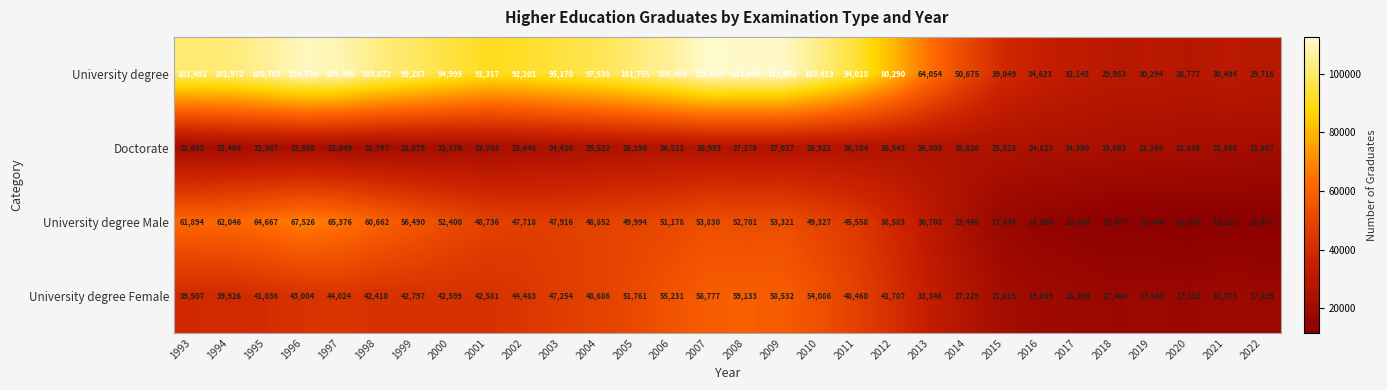

Between 1996 and 2013, which series saw the biggest shift?

University degree